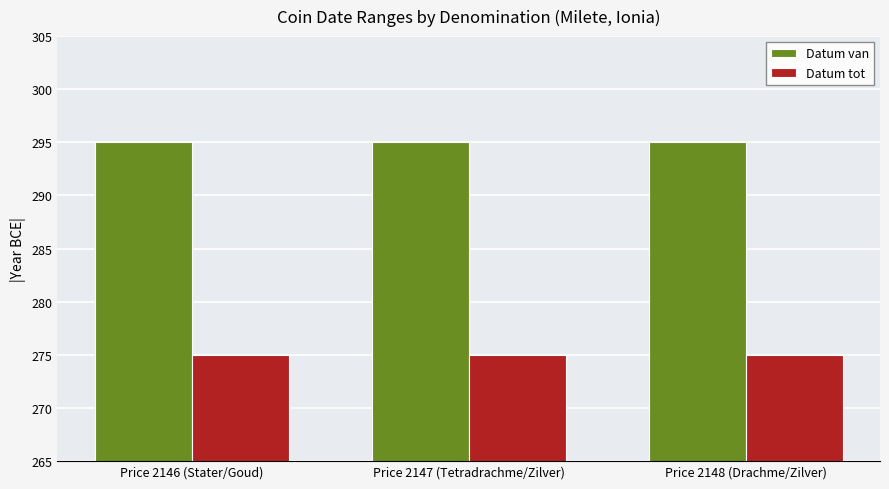

Rank the series by their average value, from highest to lowest.

Datum van, Datum tot